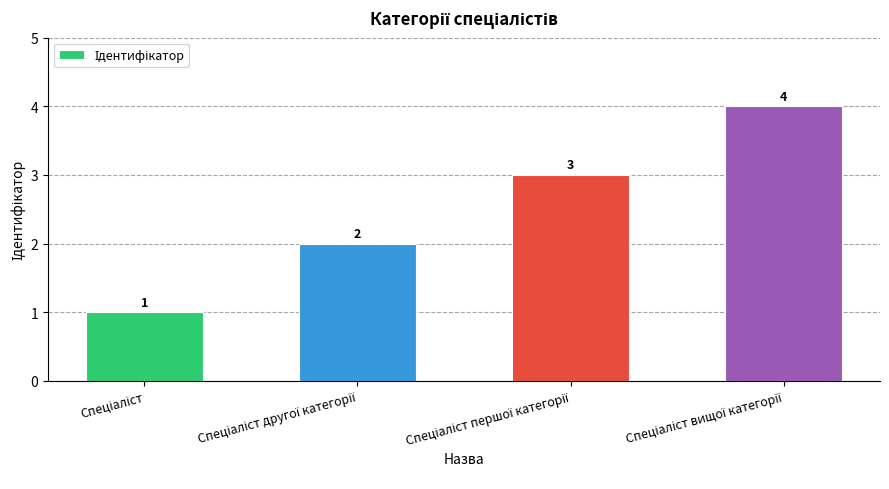

How many values are below 3?

2